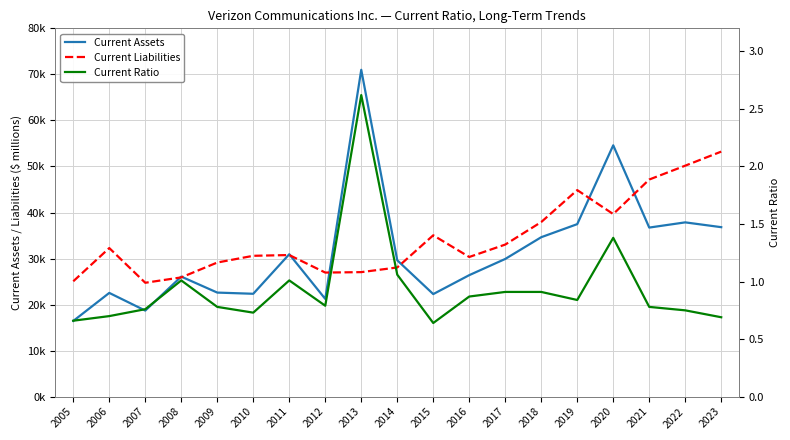

Reading left to right, transcribe all the data shown in this chart.

Current Assets: 2005=16448.0	2006=22538.0	2007=18698.0	2008=26075.0	2009=22608.0	2010=22348.0	2011=30939.0	2012=21235.0	2013=70994.0	2014=29623.0	2015=22280.0	2016=26395.0	2017=29913.0	2018=34636.0	2019=37473.0	2020=54594.0	2021=36728.0	2022=37857.0	2023=36814.0
Current Liabilities: 2005=25063.0	2006=32280.0	2007=24741.0	2008=25906.0	2009=29136.0	2010=30597.0	2011=30761.0	2012=26956.0	2013=27050.0	2014=28064.0	2015=35052.0	2016=30340.0	2017=33037.0	2018=37930.0	2019=44868.0	2020=39660.0	2021=47160.0	2022=50171.0	2023=53223.0
Current Ratio: 2005=0.7	2006=0.7	2007=0.8	2008=1.0	2009=0.8	2010=0.7	2011=1.0	2012=0.8	2013=2.6	2014=1.1	2015=0.6	2016=0.9	2017=0.9	2018=0.9	2019=0.8	2020=1.4	2021=0.8	2022=0.8	2023=0.7